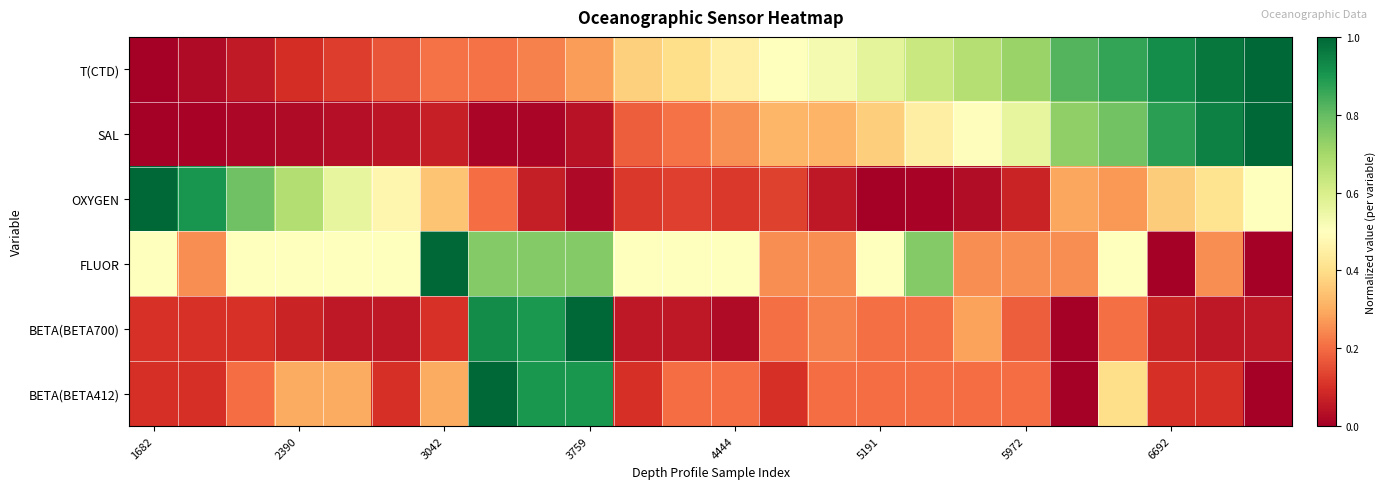

Which series has the largest total across all categories?

T(CTD)